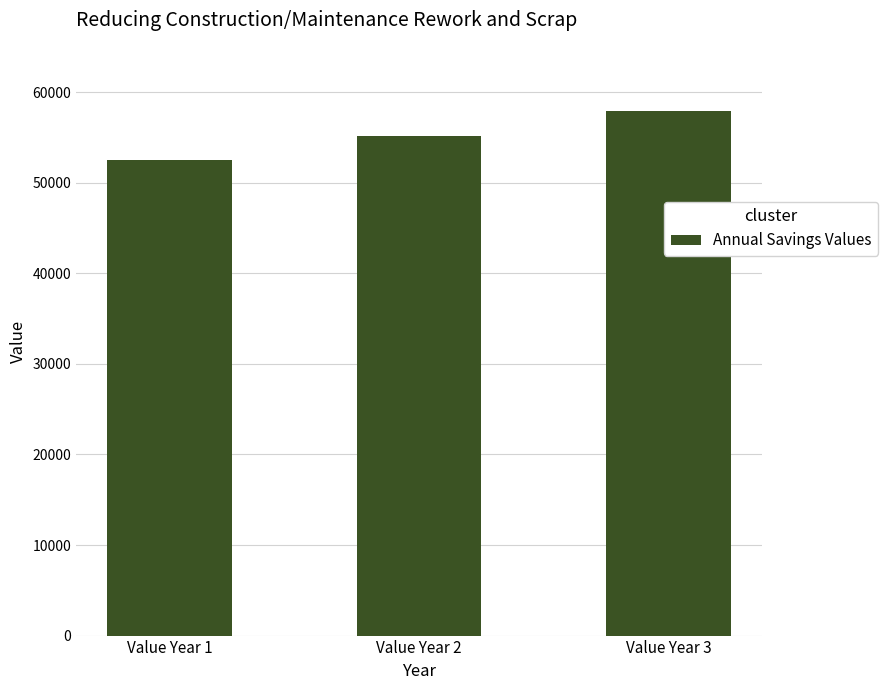

Which category has the lowest value across all series?

Value Year 1